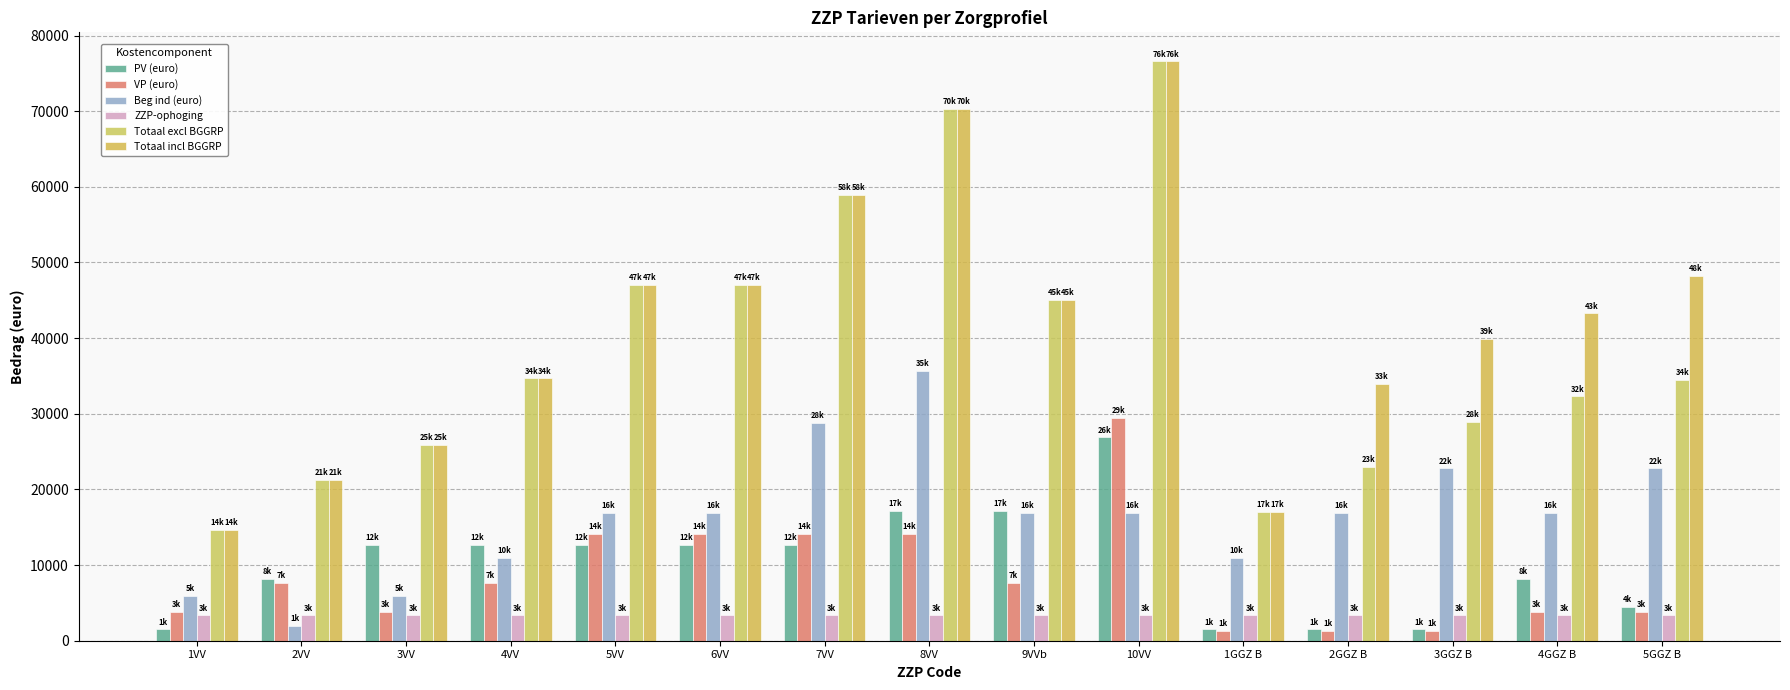

Does the chart contain any negative values?

No